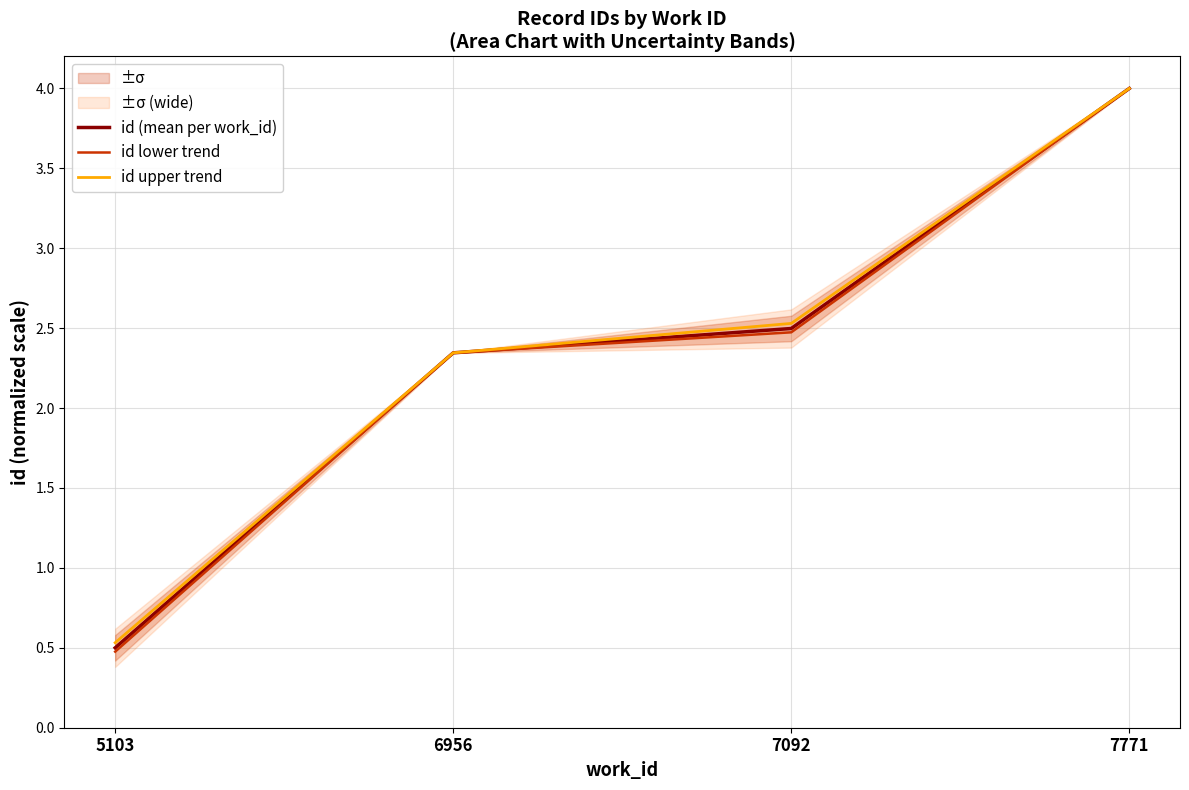

Which has a higher value, 5103 or 7092?

7092